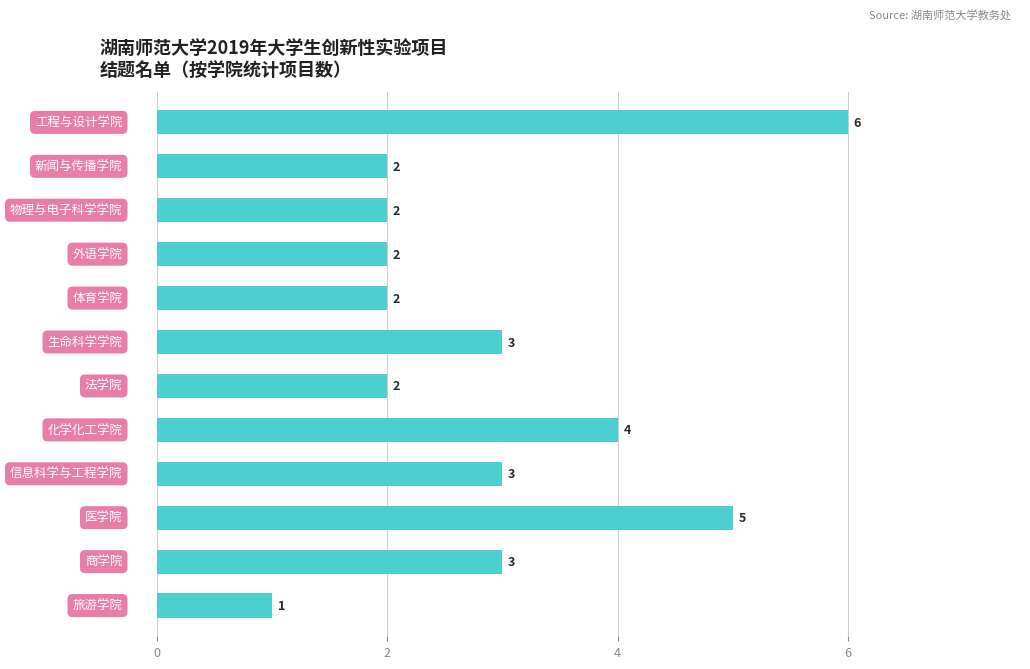

How many values are between 2 and 4?

9